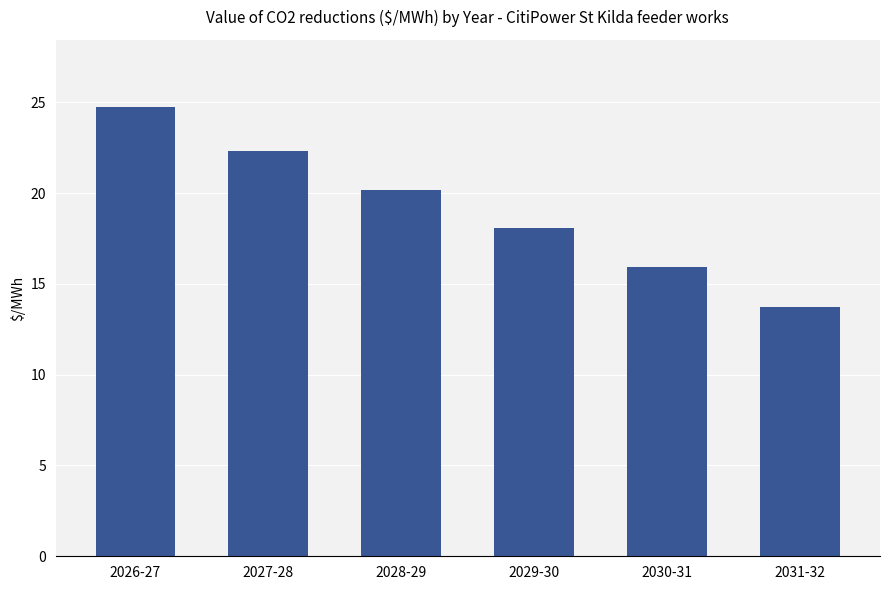

At which category does the chart reach its minimum across all series?

2031-32